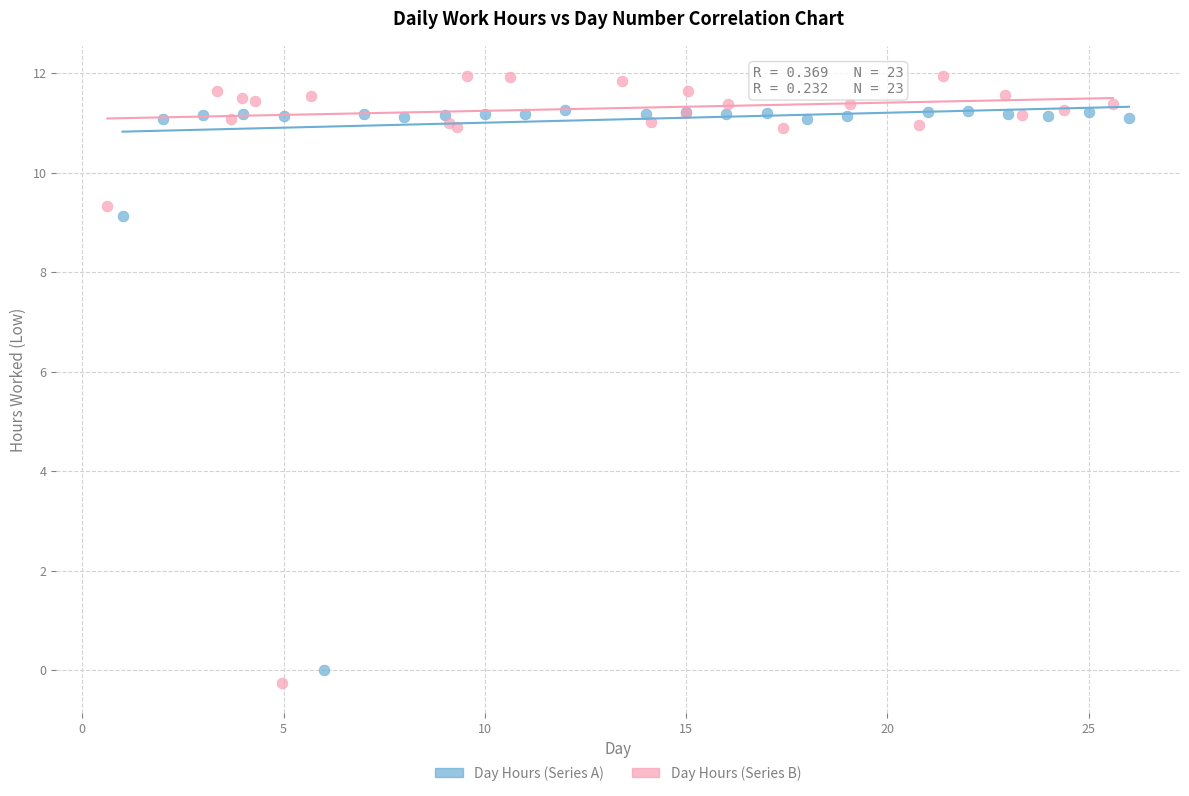

Which series has the widest spread of Y values?

Day Hours (Series B)